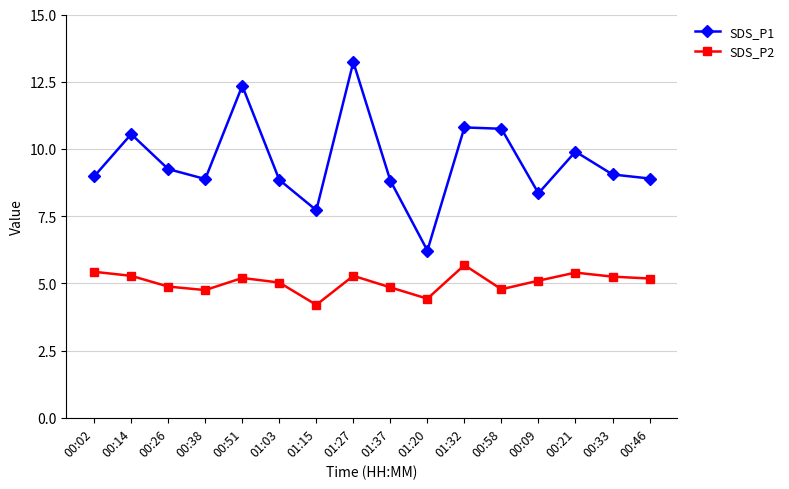

True or false: SDS_P2 and SDS_P1 intersect in this chart.

False